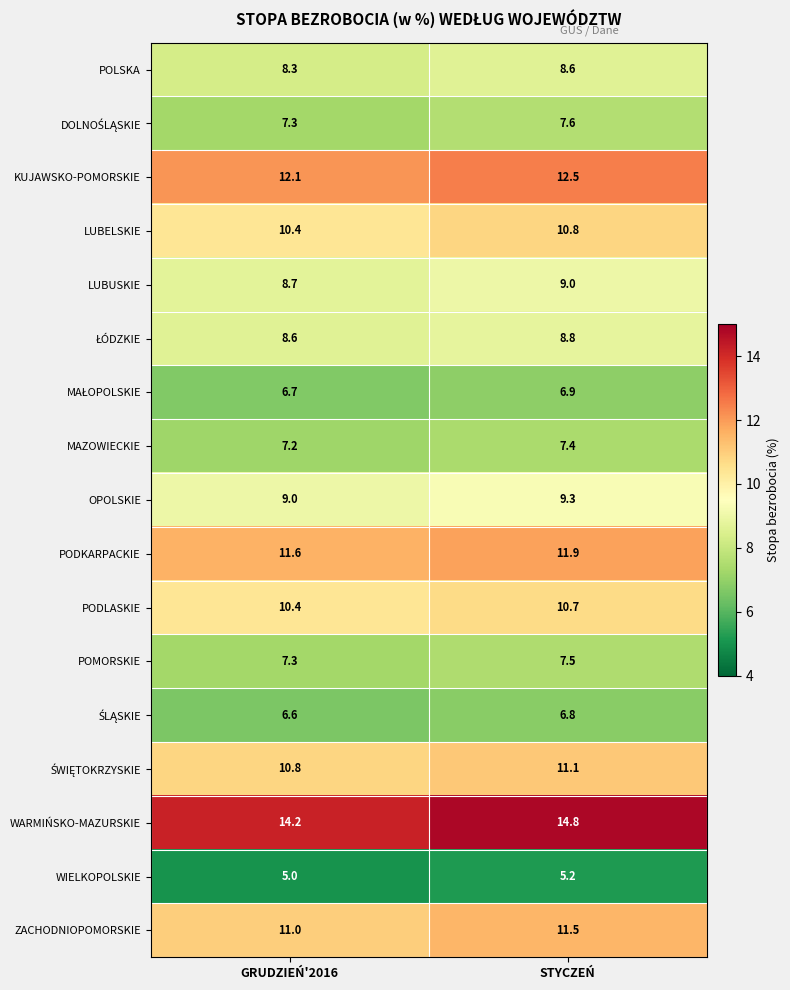

What is the spread (max minus min) of values at STYCZEŃ?

9.6